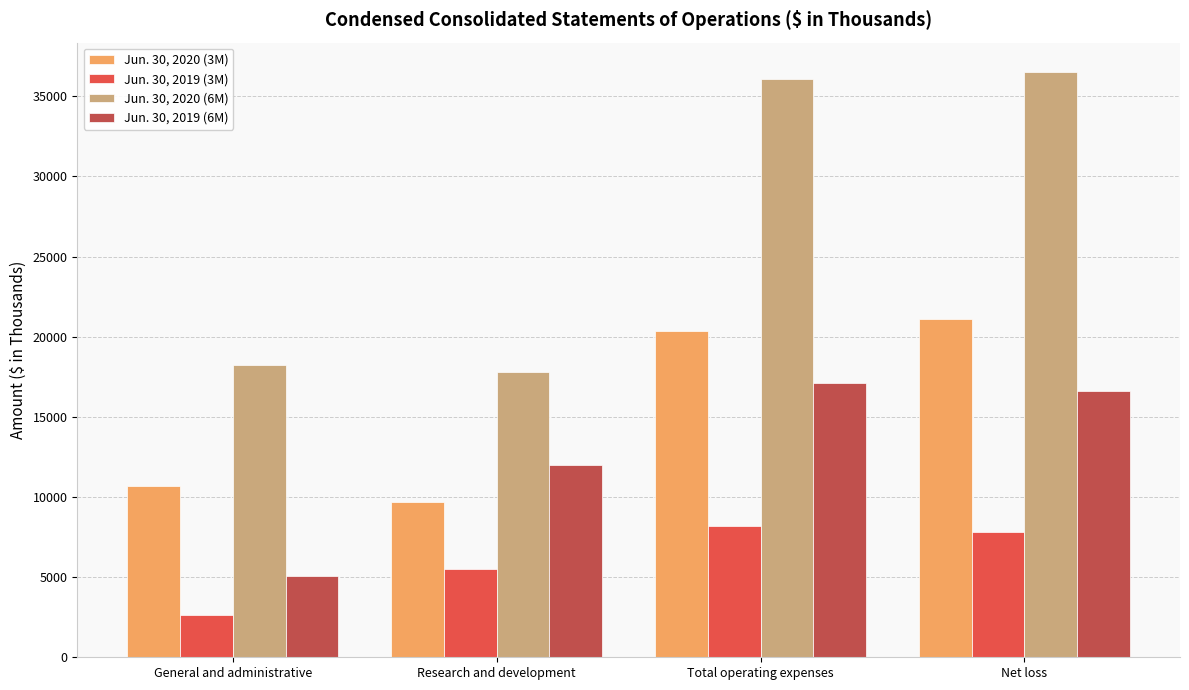

Which category has the lowest value in the Jun. 30, 2020 (3M) series?

Research and development